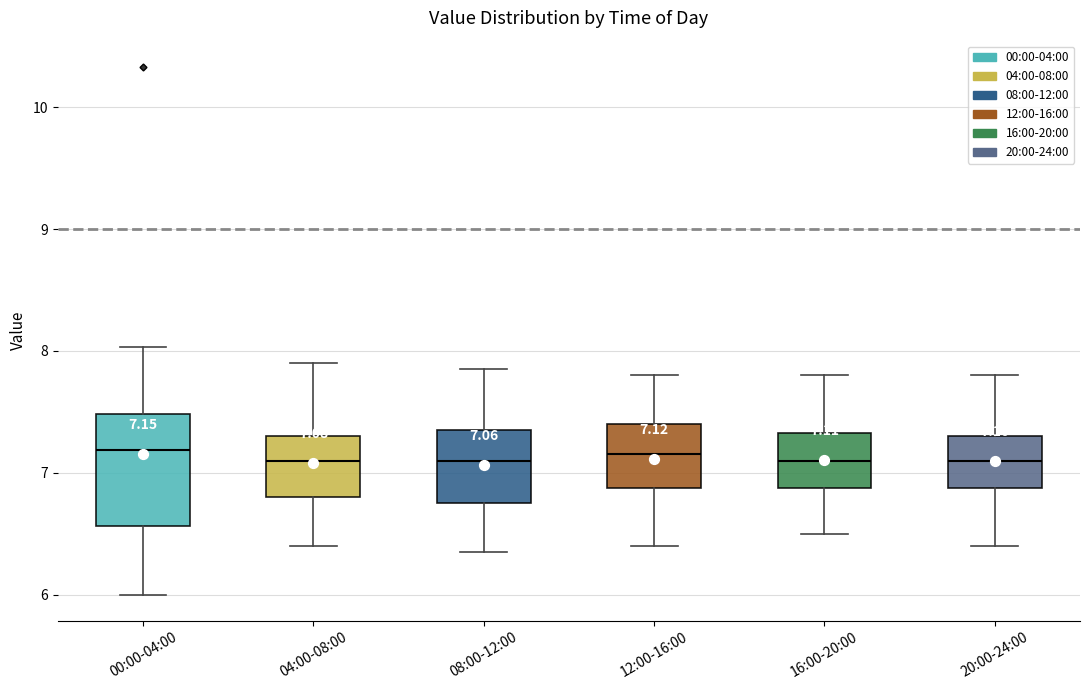

Which box is the tallest, from its lower edge to its upper edge?

00:00-04:00